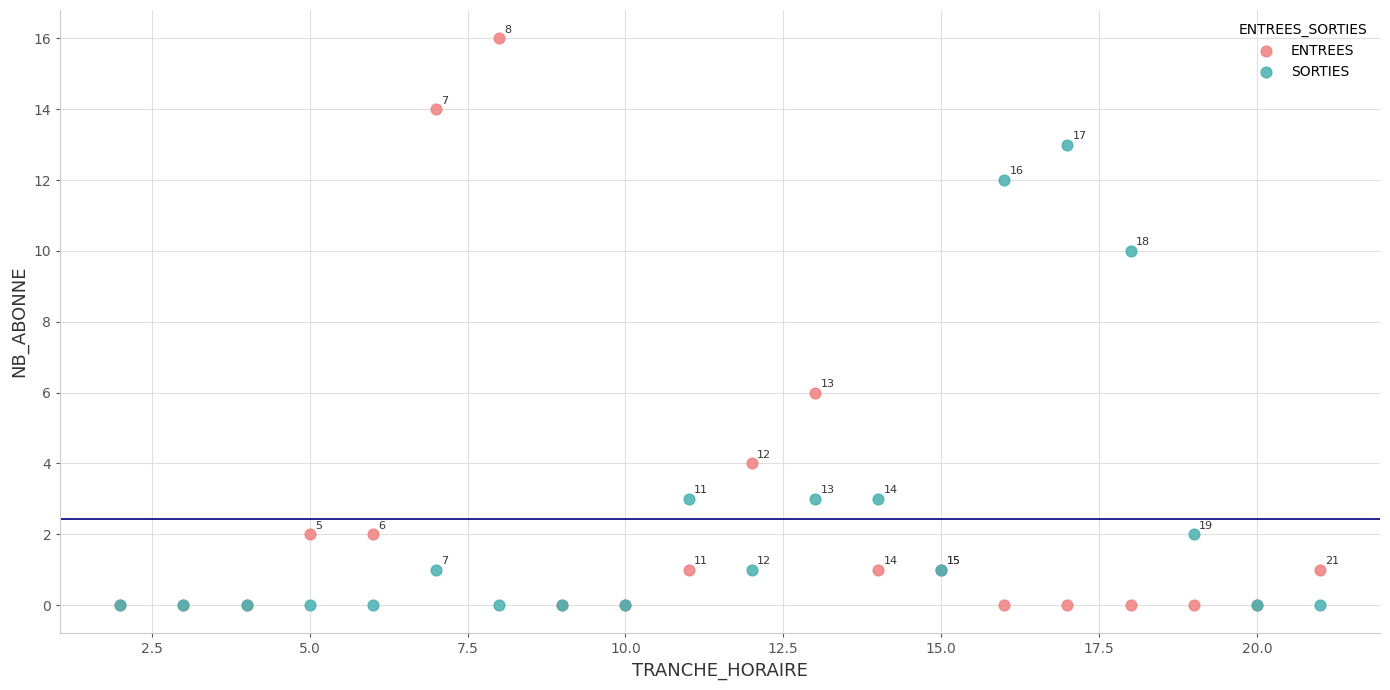

Which series has the widest spread of Y values?

ENTREES